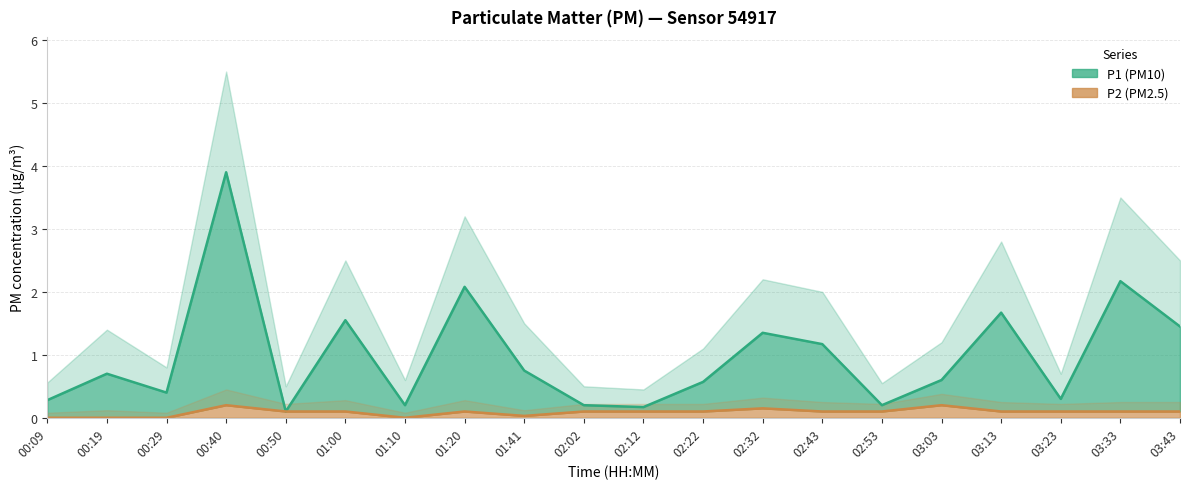

Rank the series at 03:23 from highest to lowest value.

P1, P2